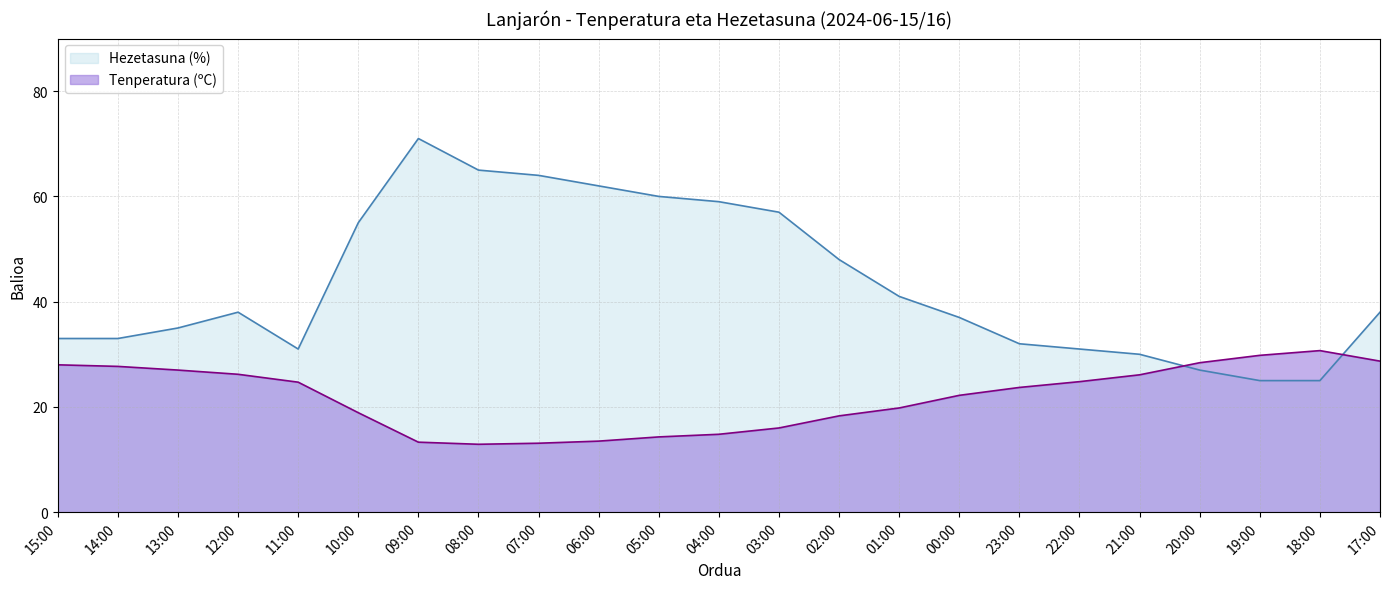

What is the difference between the highest and lowest values at 14:00?

5.3